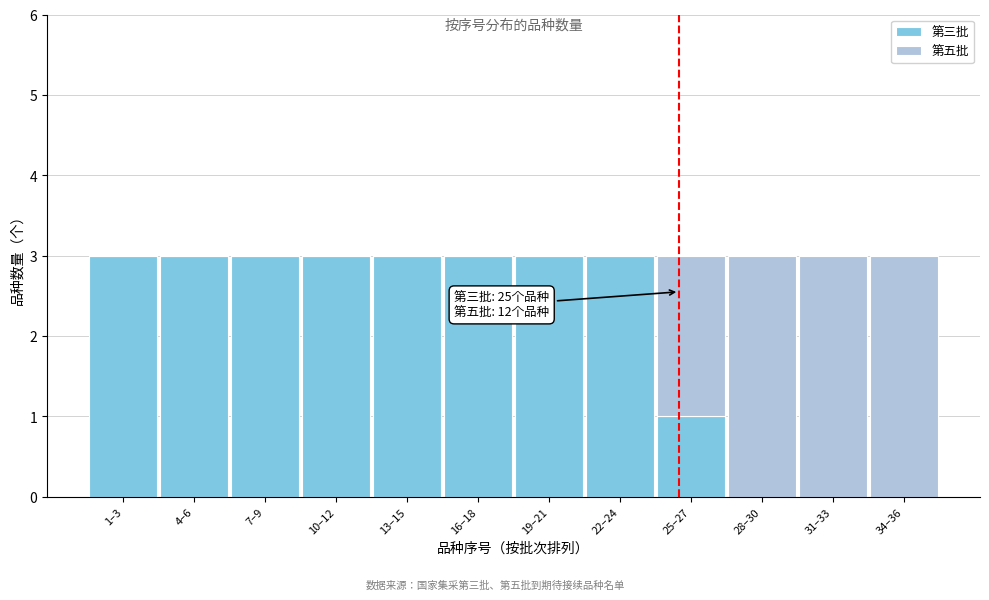

Reading left to right, transcribe the values for 第三批.

1–3=3	4–6=3	7–9=3	10–12=3	13–15=3	16–18=3	19–21=3	22–24=3	25–27=1	28–30=0	31–33=0	34–36=0